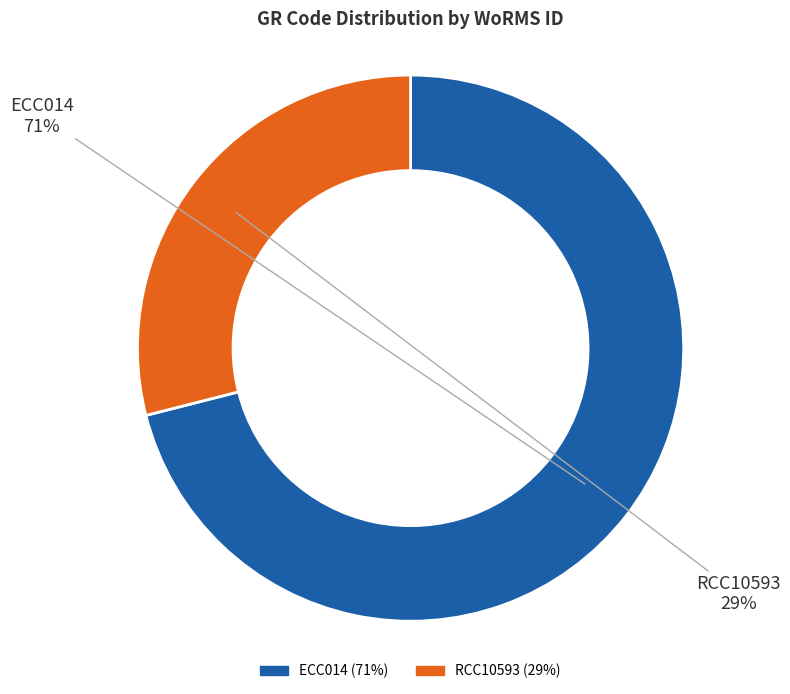

Which has a higher value, RCC10593 or ECC014?

ECC014